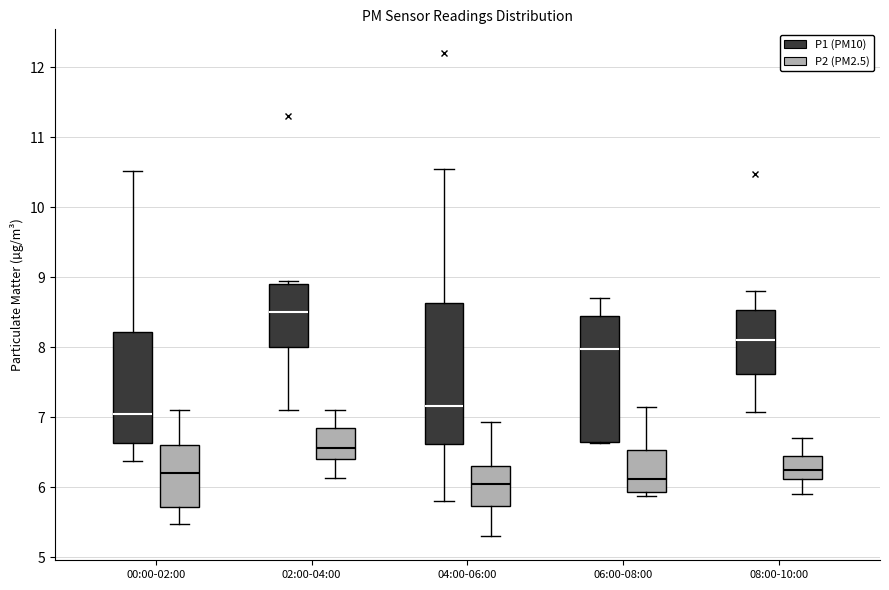

Which box has the highest median line?

02:00-04:00 (P1 (PM10))